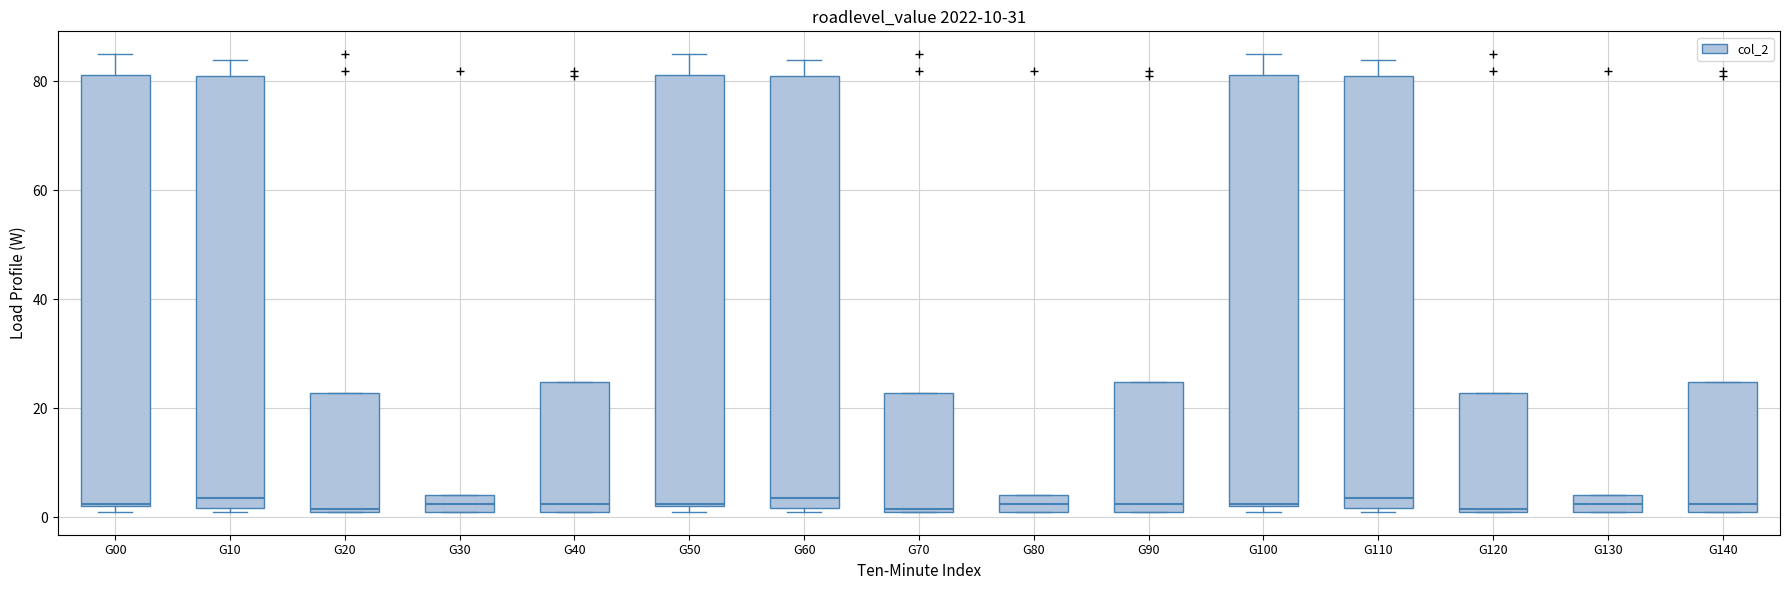

Where does the median line of the box for G10 sit on the y-axis? The values are not printed on the chart, so give them approximately, as read against the axis.

4